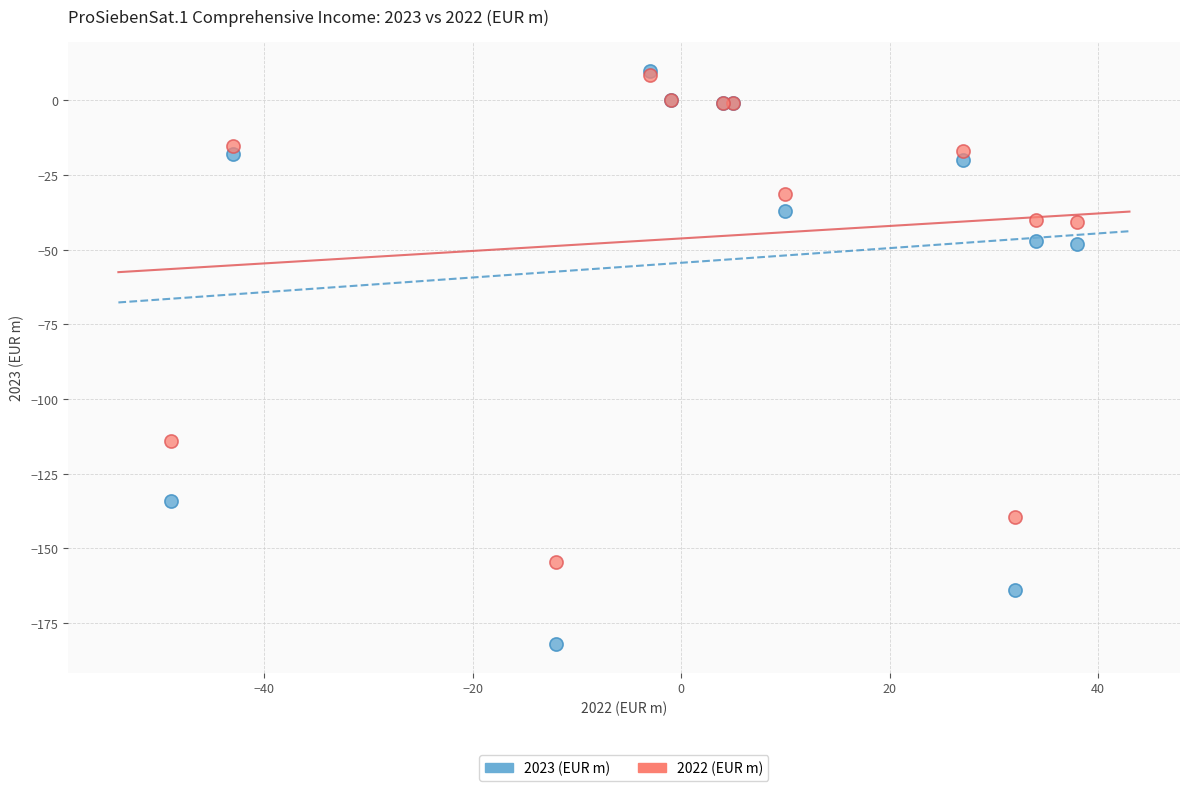

Which series contains the lowest Y value?

2023 (EUR m)